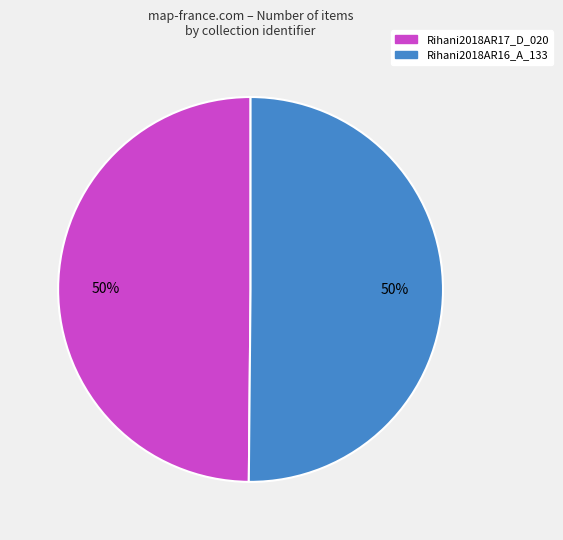

Is it true that Rihani2018AR16_A_133 is 45% of the pie?

False